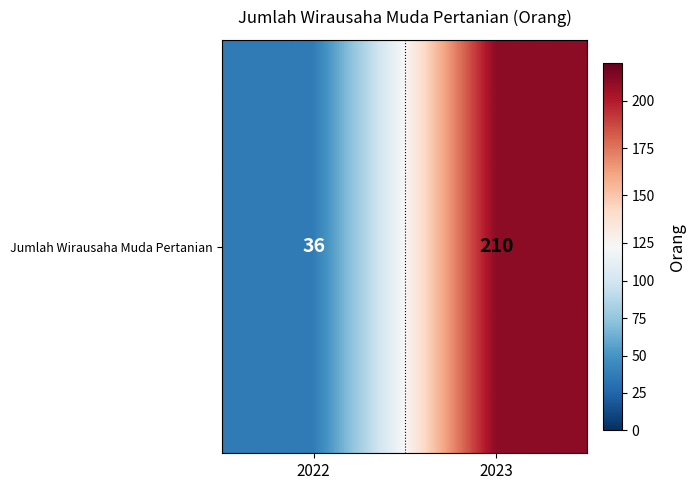

What is the ratio of the value at 2022 to the value at 2023?

0.2